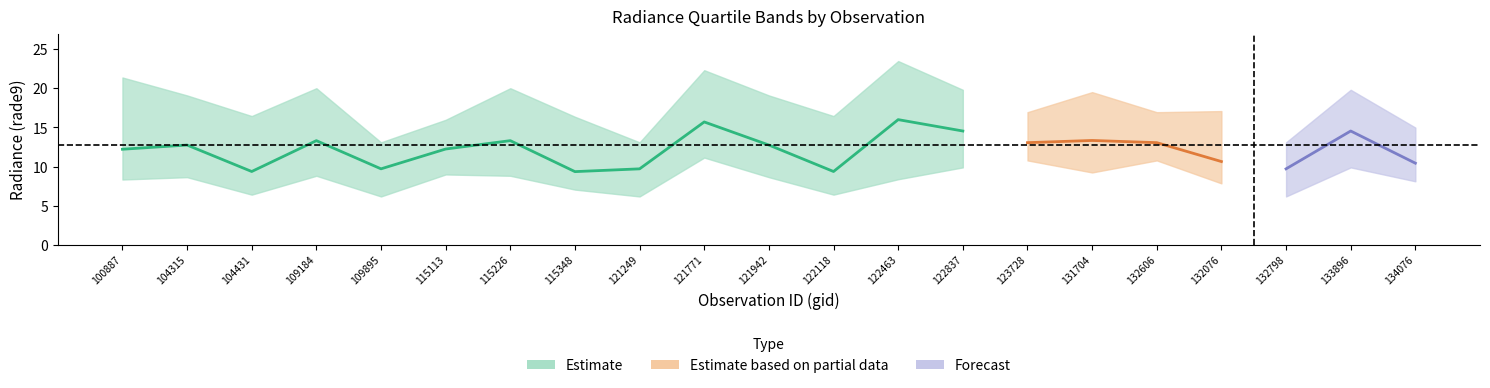

Is the value of rade9_bin_1q at 104431 greater than the value of rade9_bin_3q at 121942?

No